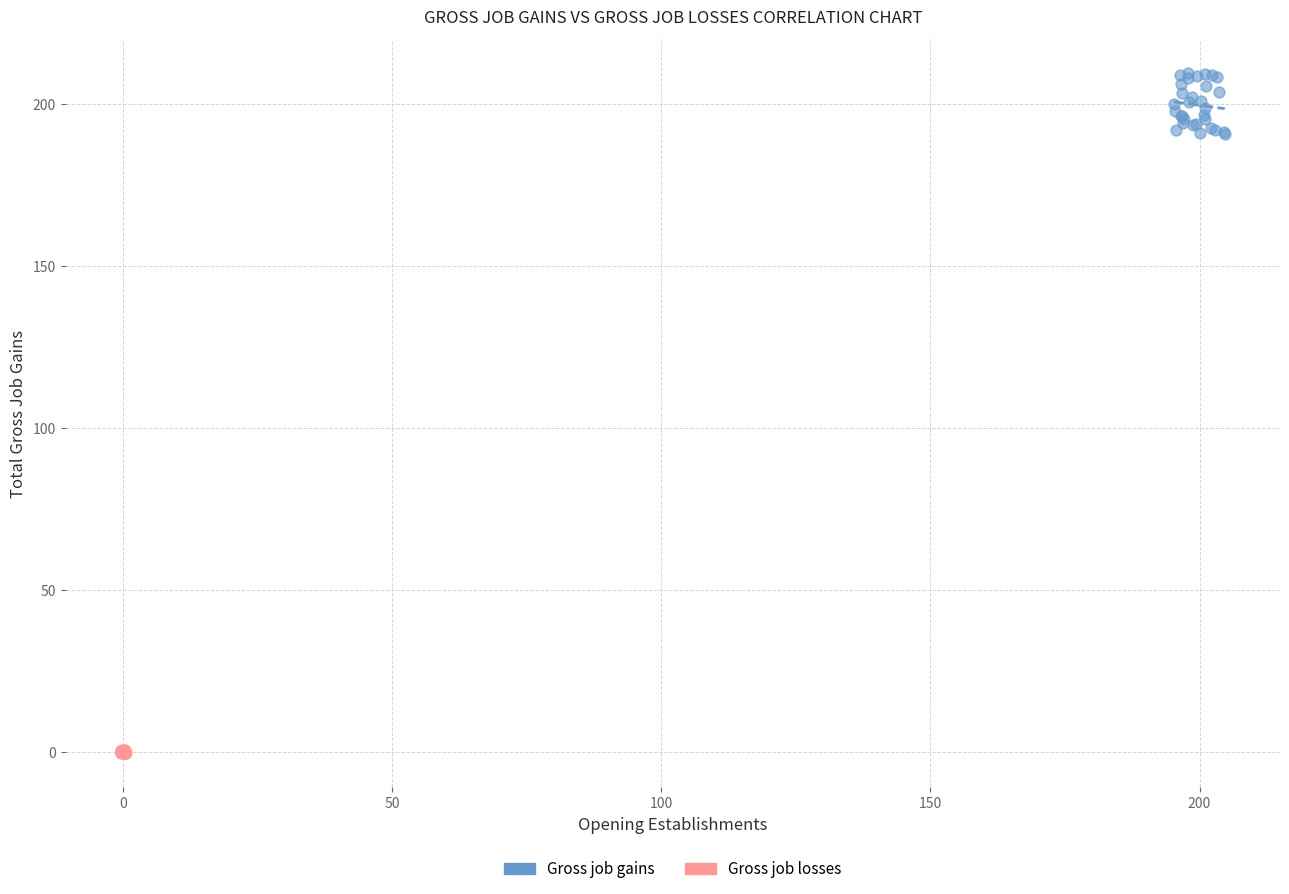

What are all the series names shown in the legend?

Gross job gains, Gross job losses